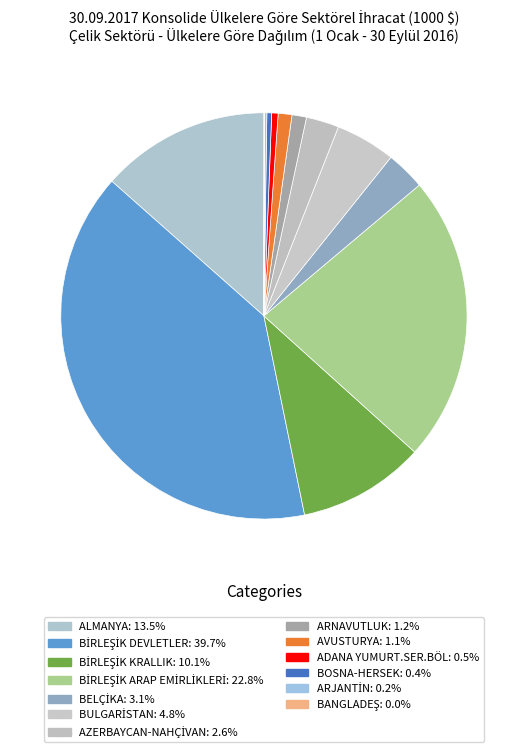

Does BANGLADEŞ represent more than half of the total?

No